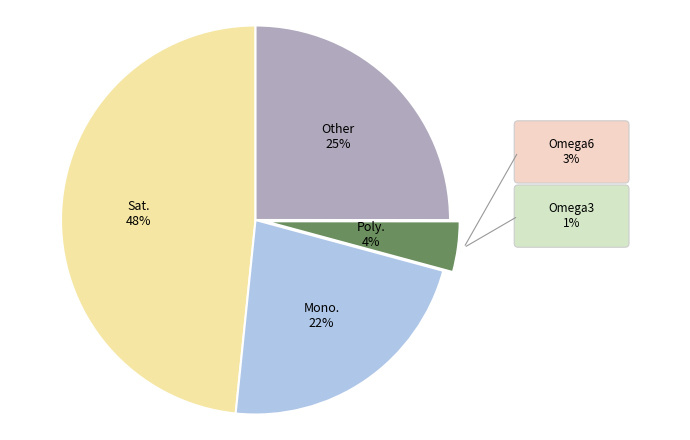

To the nearest percent, what is the difference between the largest and smallest slice percentages?

44%